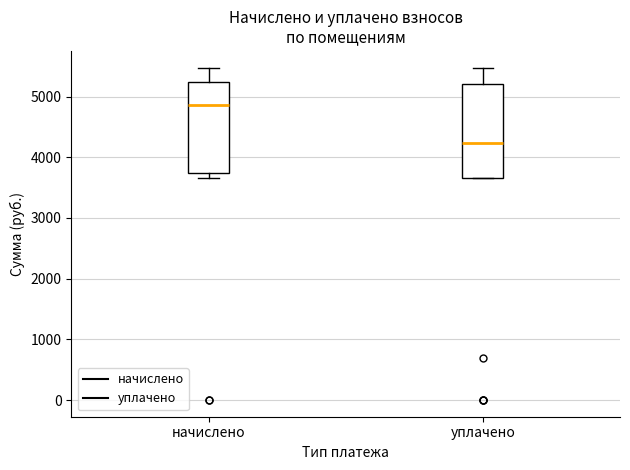

Which box has the lowest median line?

уплачено